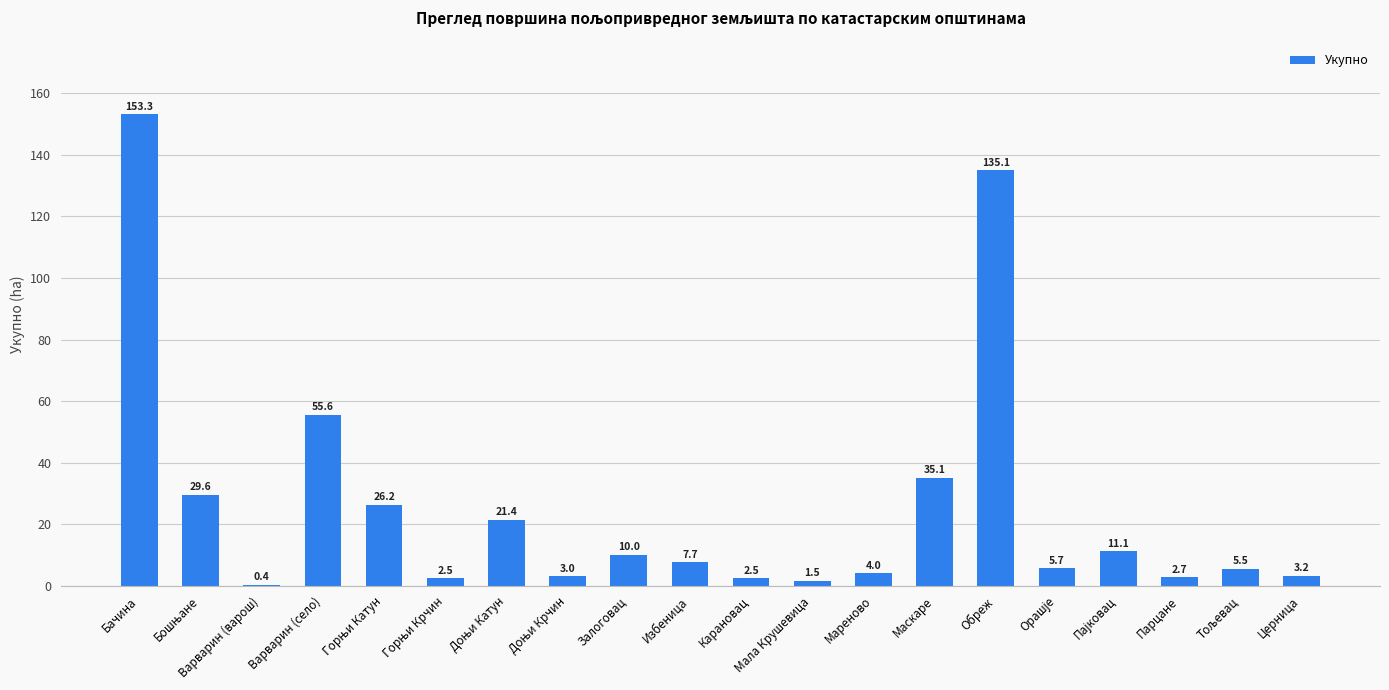

True or false: the data shows 60.2 at Маскаре.

False